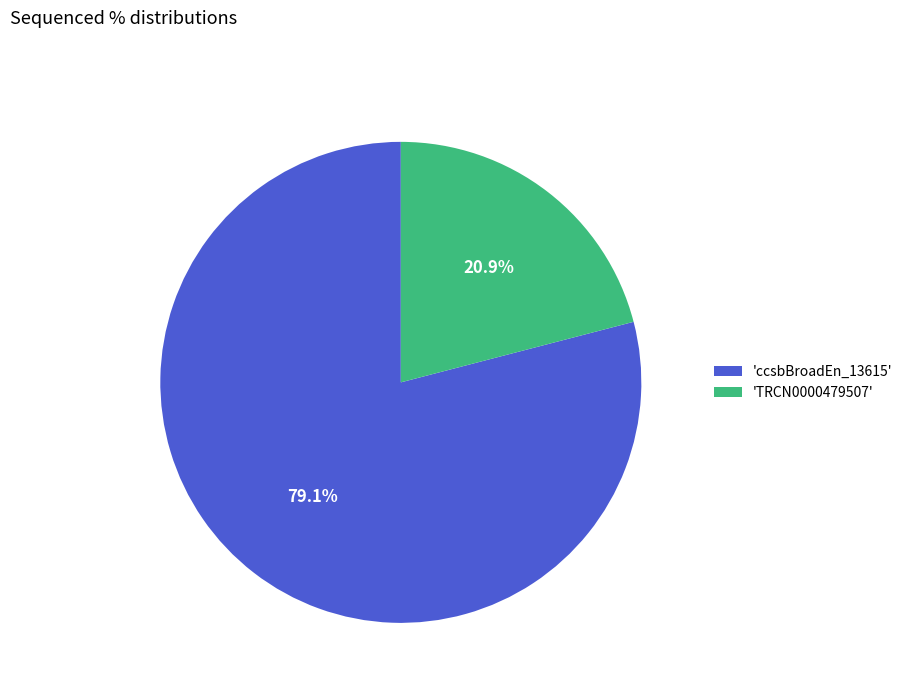

Rank the categories by value from lowest to highest.

'TRCN0000479507', 'ccsbBroadEn_13615'